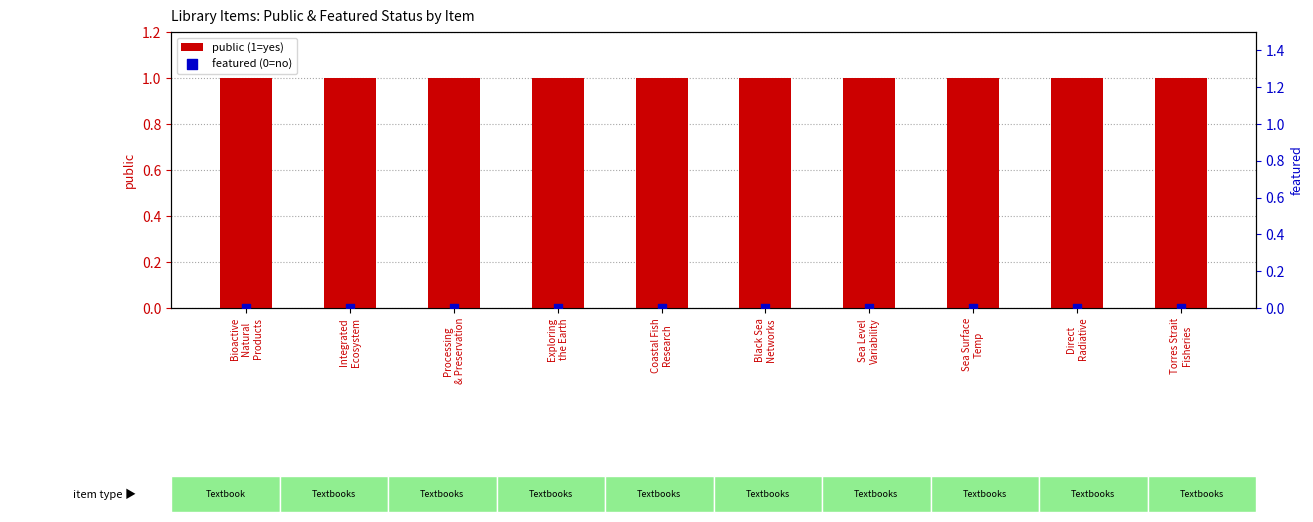

Which series reaches the maximum Y coordinate?

public (1=yes)